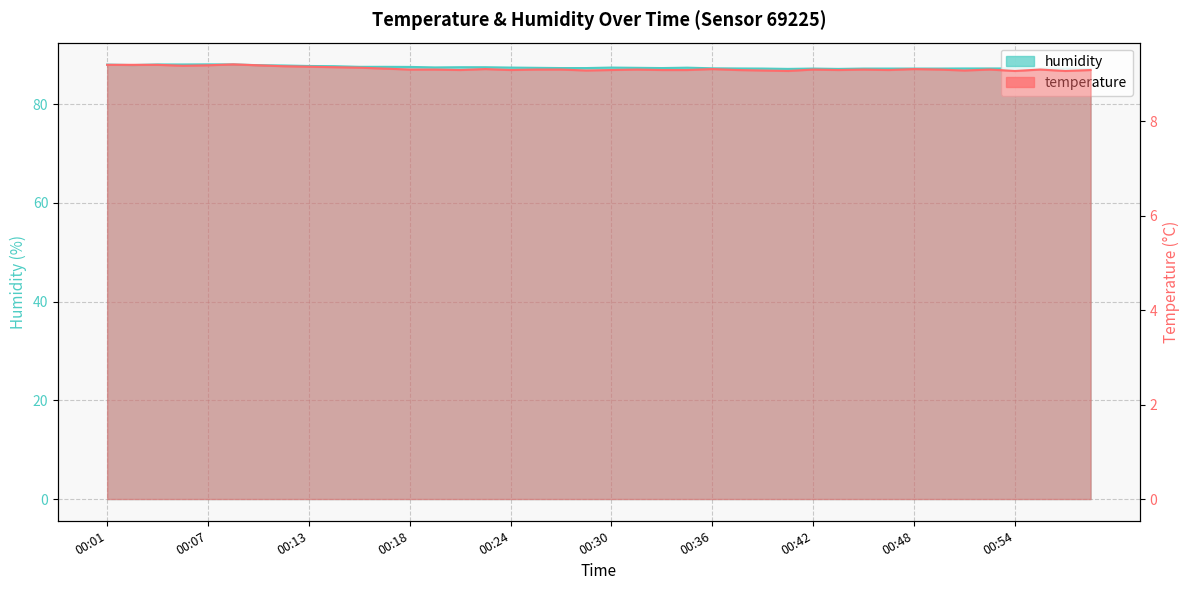

In temperature, how many points are higher than both neighbors (excluding endpoints)?

9